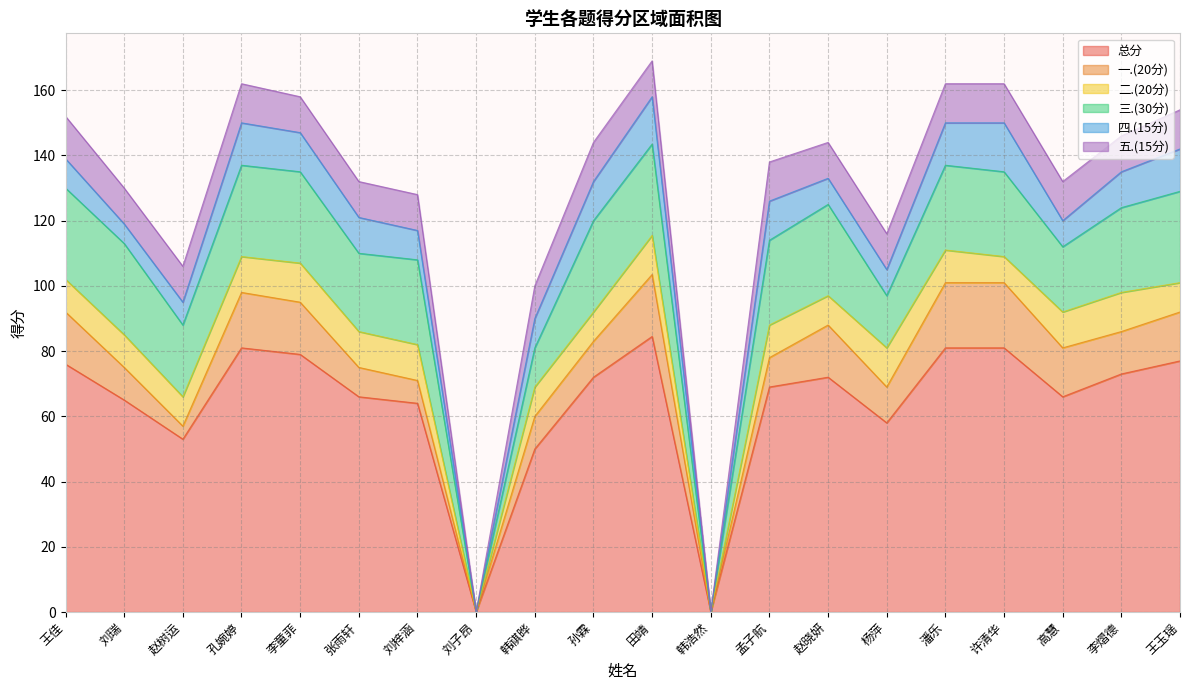

How many interior local valleys does the 五.(15分) series have?

3